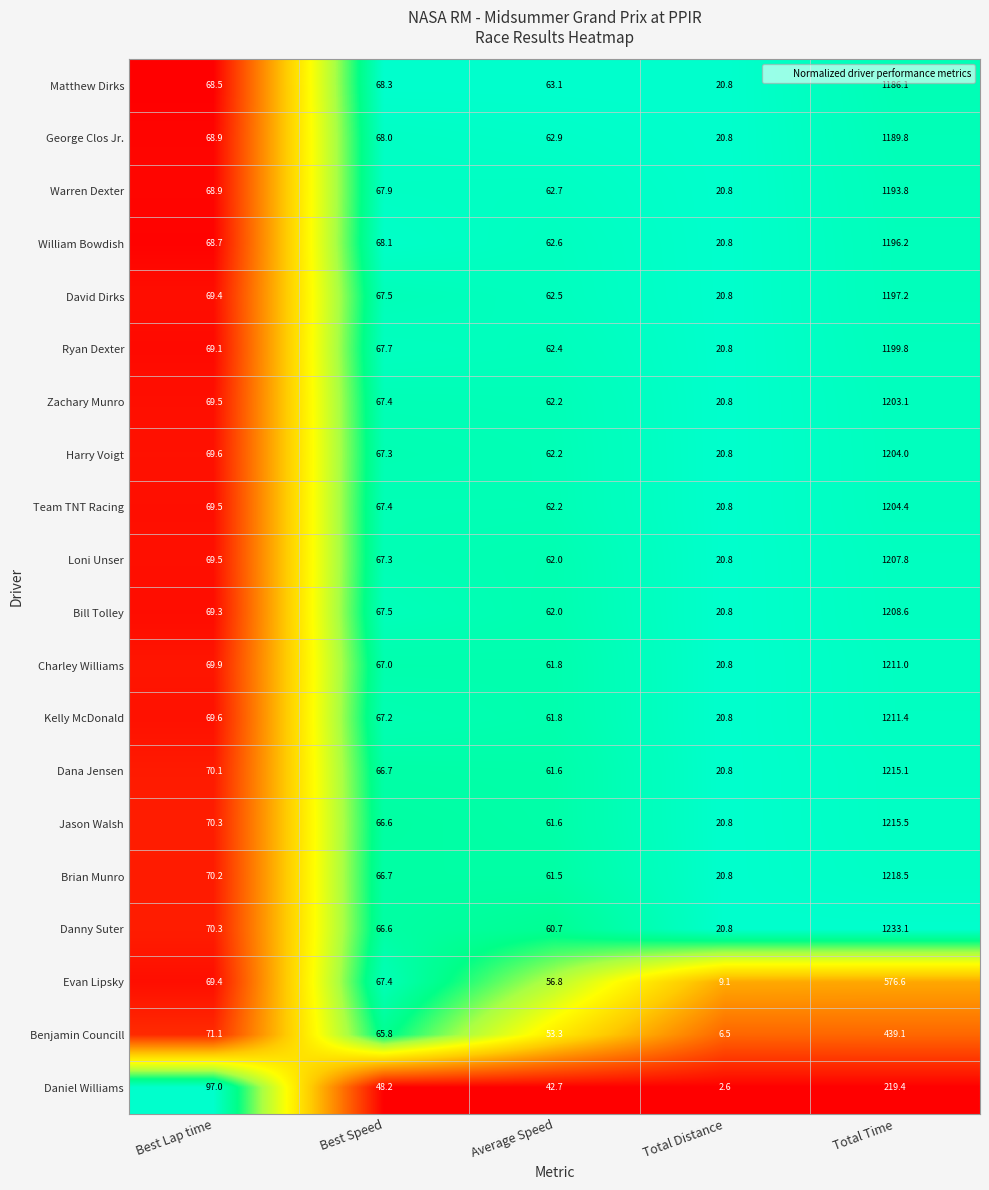

The value of Kelly McDonald at Best Lap time is 69.6. True or false?

True